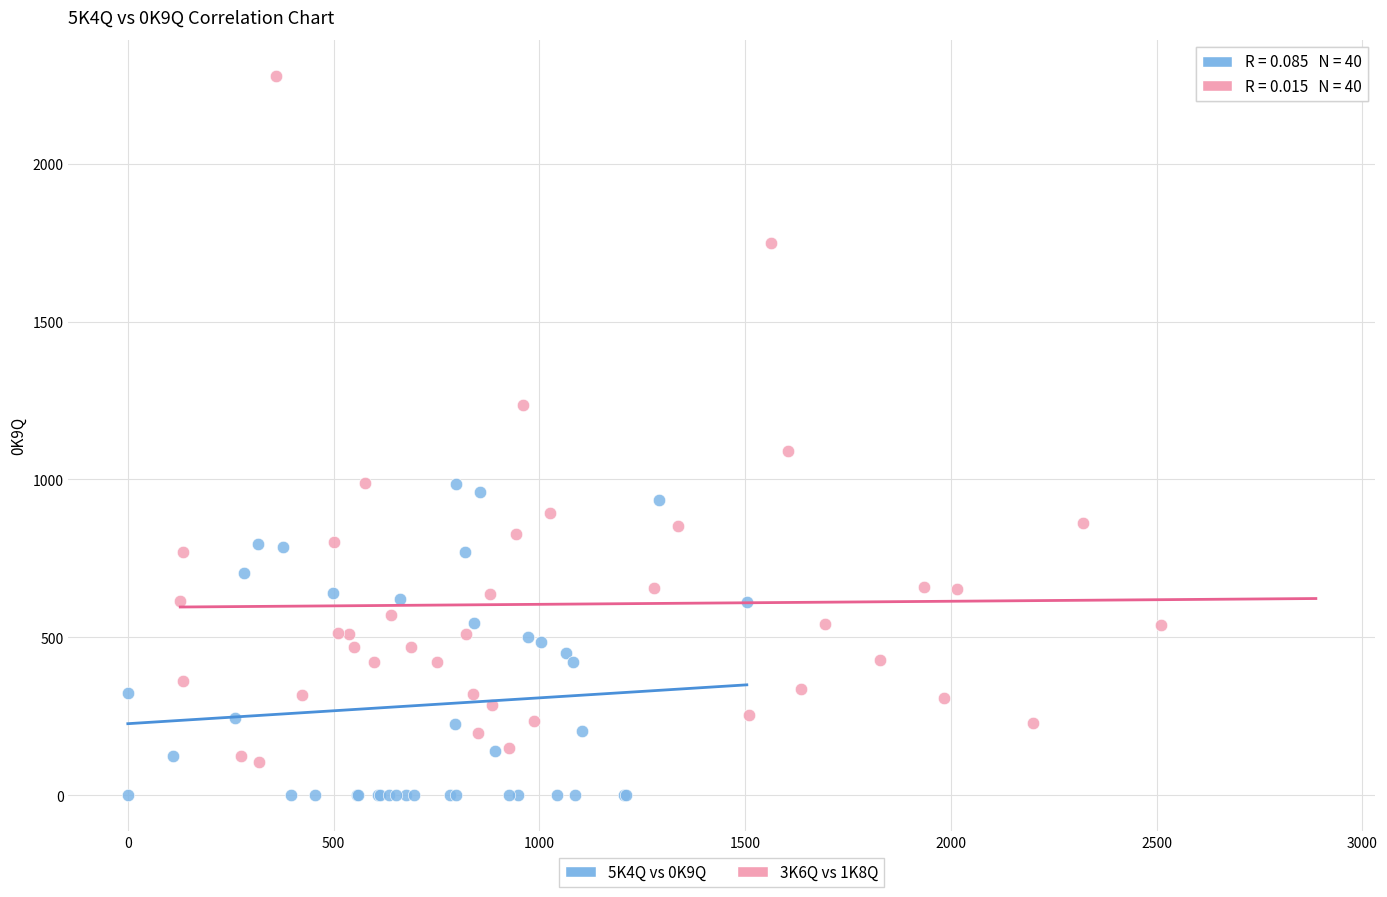

Which series has the widest spread of Y values?

3K6Q vs 1K8Q